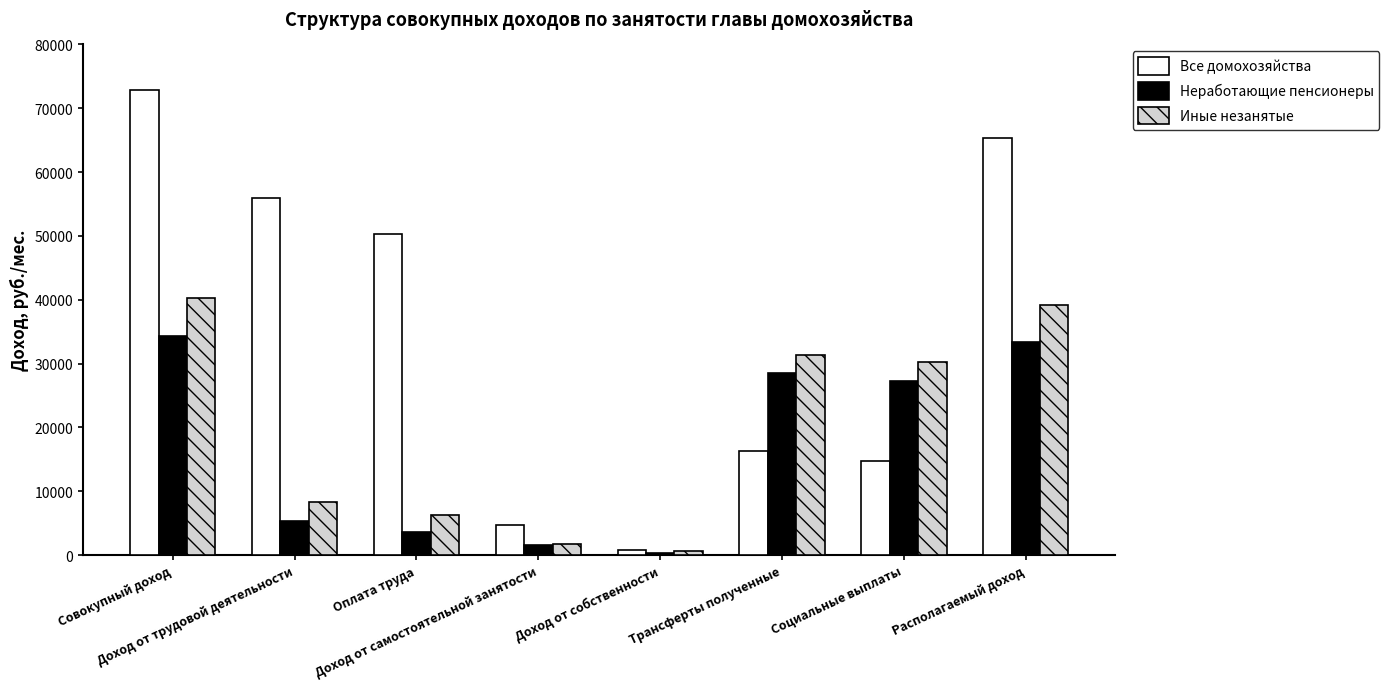

How many data points does each series have?

8